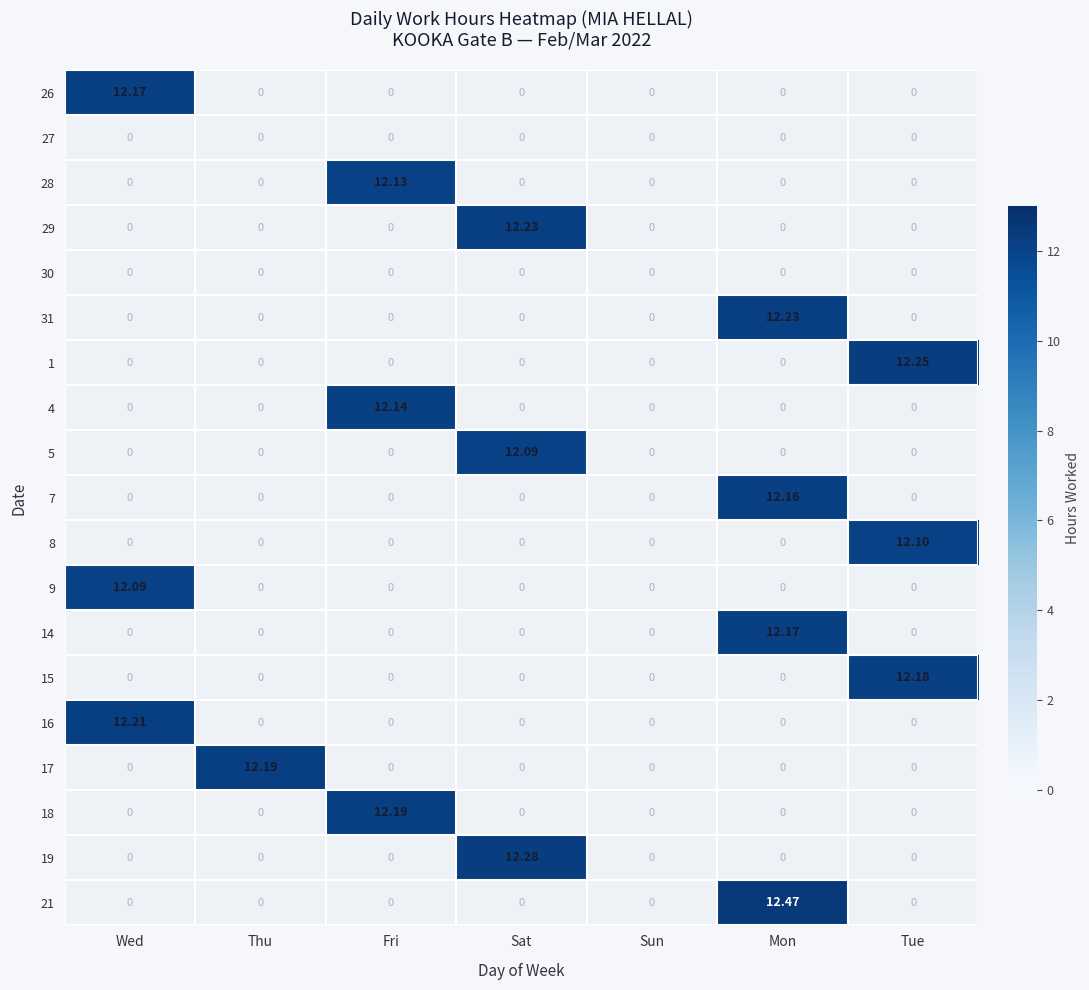

At which category does the chart reach its minimum across all series?

Sat